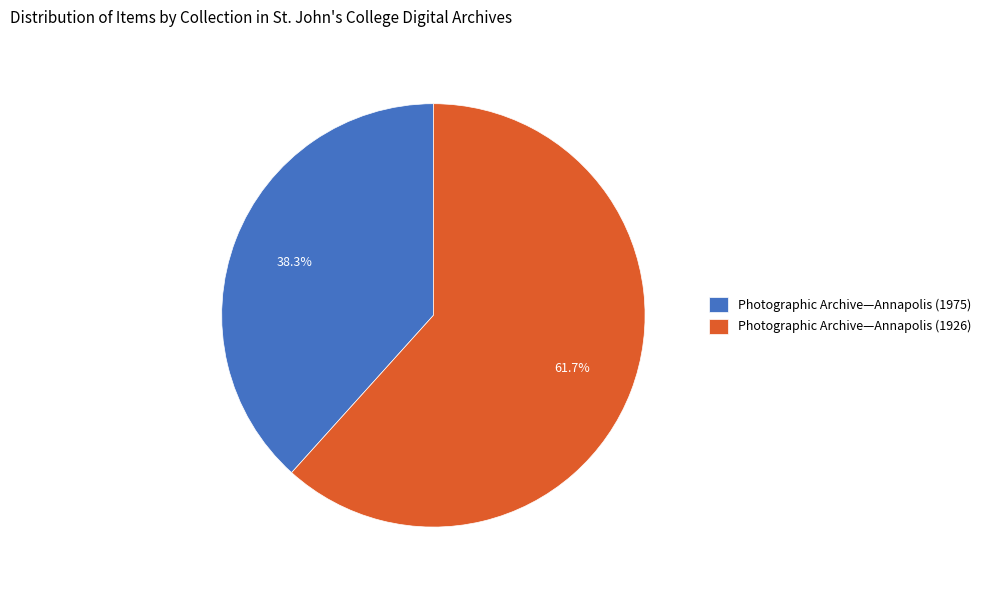

Rank the categories by value from lowest to highest.

Photographic Archive—Annapolis (1975), Photographic Archive—Annapolis (1926)